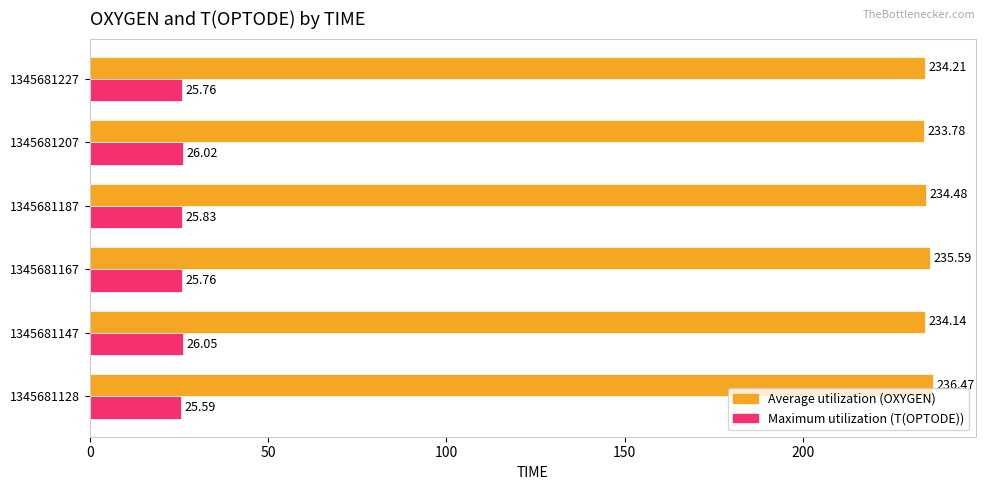

What is the spread (max minus min) of values at 1345681207?

207.8